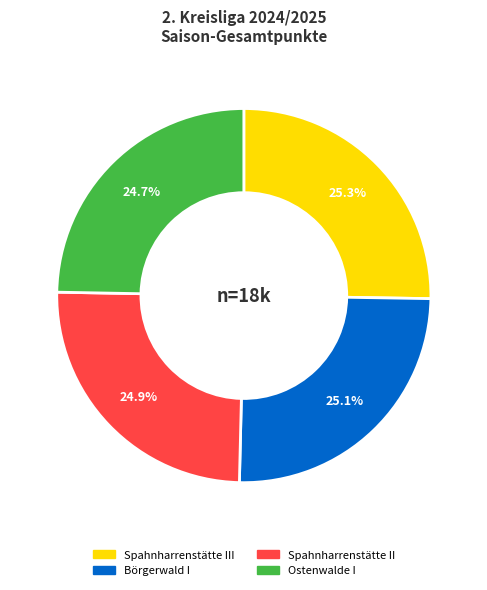

Is there a majority slice in this chart?

No